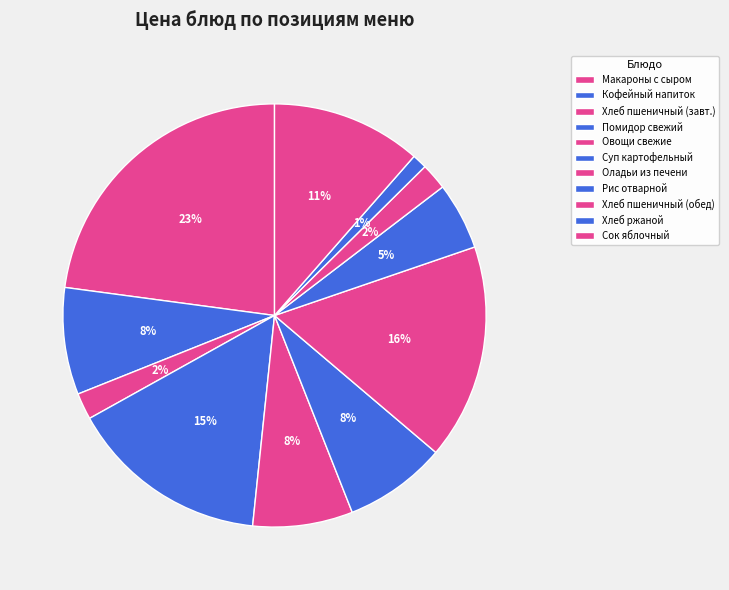

Count the number of slices in the pie.

11